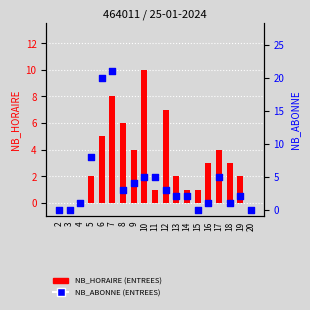

Is the value of NB_ABONNE (ENTREES) at 9 greater than the value of NB_HORAIRE (ENTREES) at 8?

No